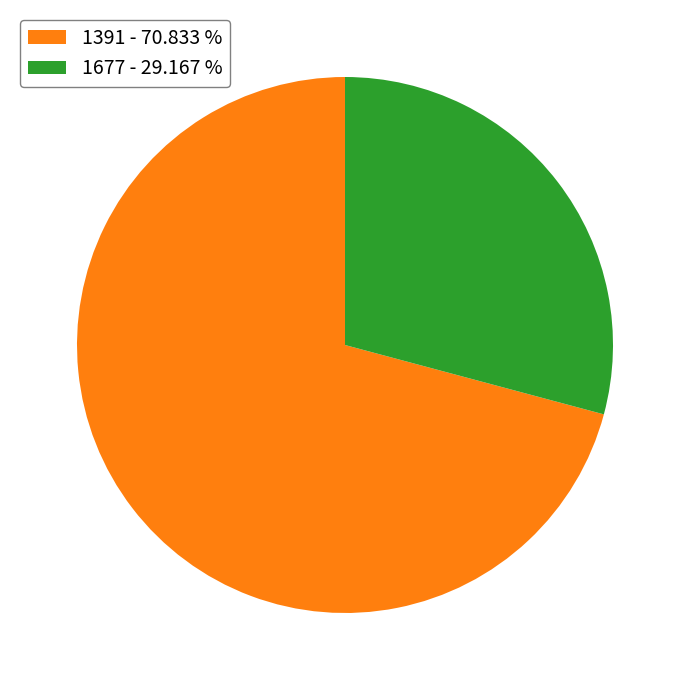

Which has a higher value, 1677 - 29.167 % or 1391 - 70.833 %?

1391 - 70.833 %